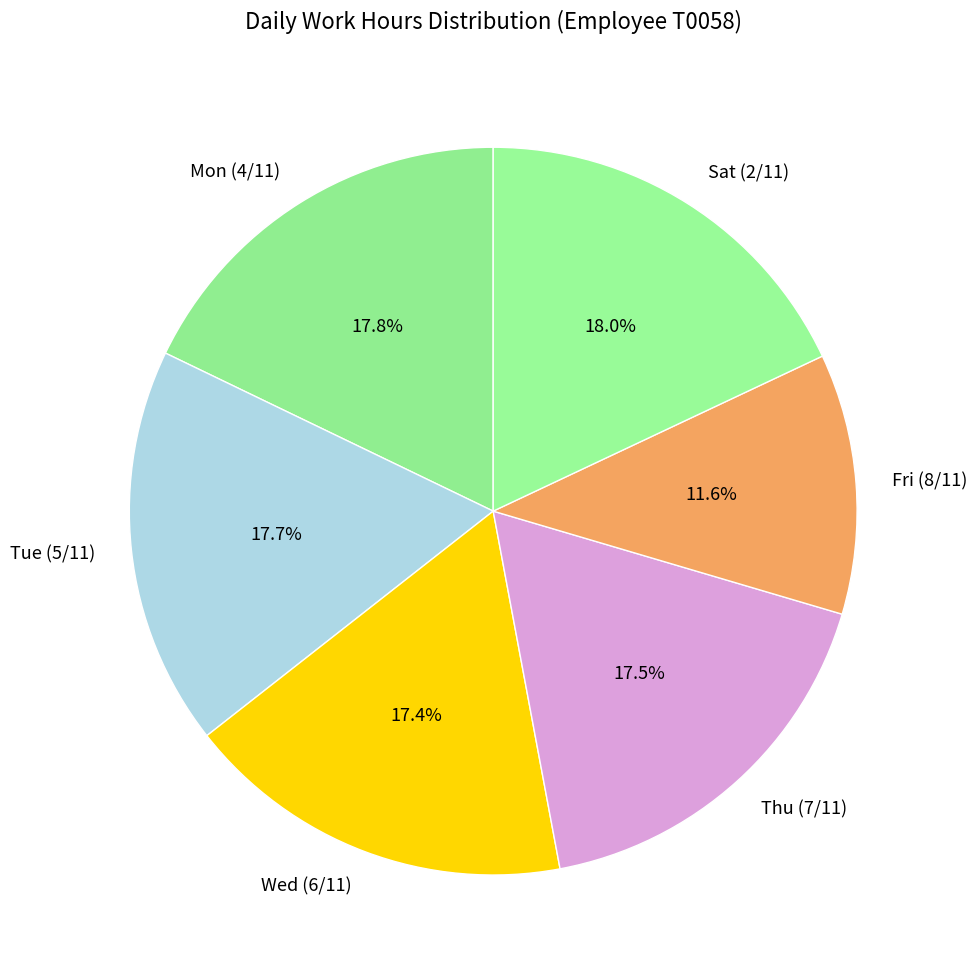

Does any single category account for the majority?

No